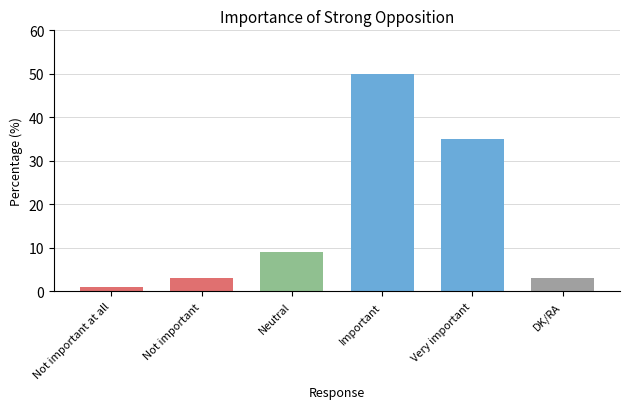

Which has a higher value, Important or Neutral?

Important